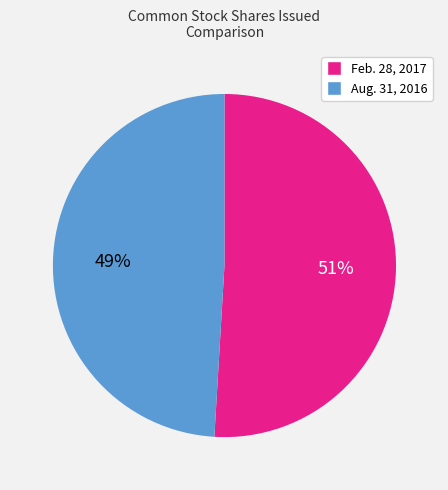

True or false: Feb. 28, 2017 accounts for 51% of the total.

True